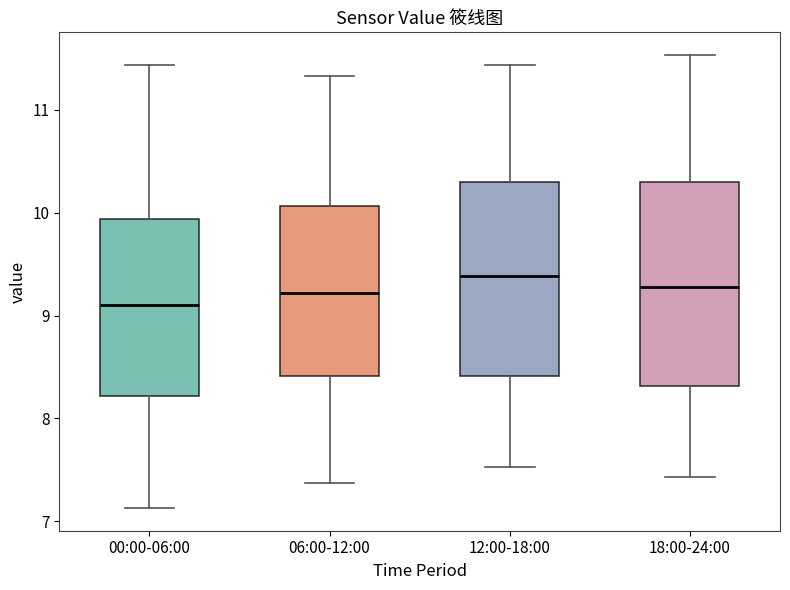

Reading left to right, transcribe this box plot: for each box, give where its median line is, the range the box spans, and where its two whiskers end, as read against the y-axis. The values are not printed on the chart, so give them approximately, as read against the axis.

00:00-06:00: median 9.1, box 8.2 to 9.9, whiskers 7.1 to 11.4
06:00-12:00: median 9.2, box 8.4 to 10.1, whiskers 7.4 to 11.3
12:00-18:00: median 9.4, box 8.4 to 10.3, whiskers 7.5 to 11.4
18:00-24:00: median 9.3, box 8.3 to 10.3, whiskers 7.4 to 11.5